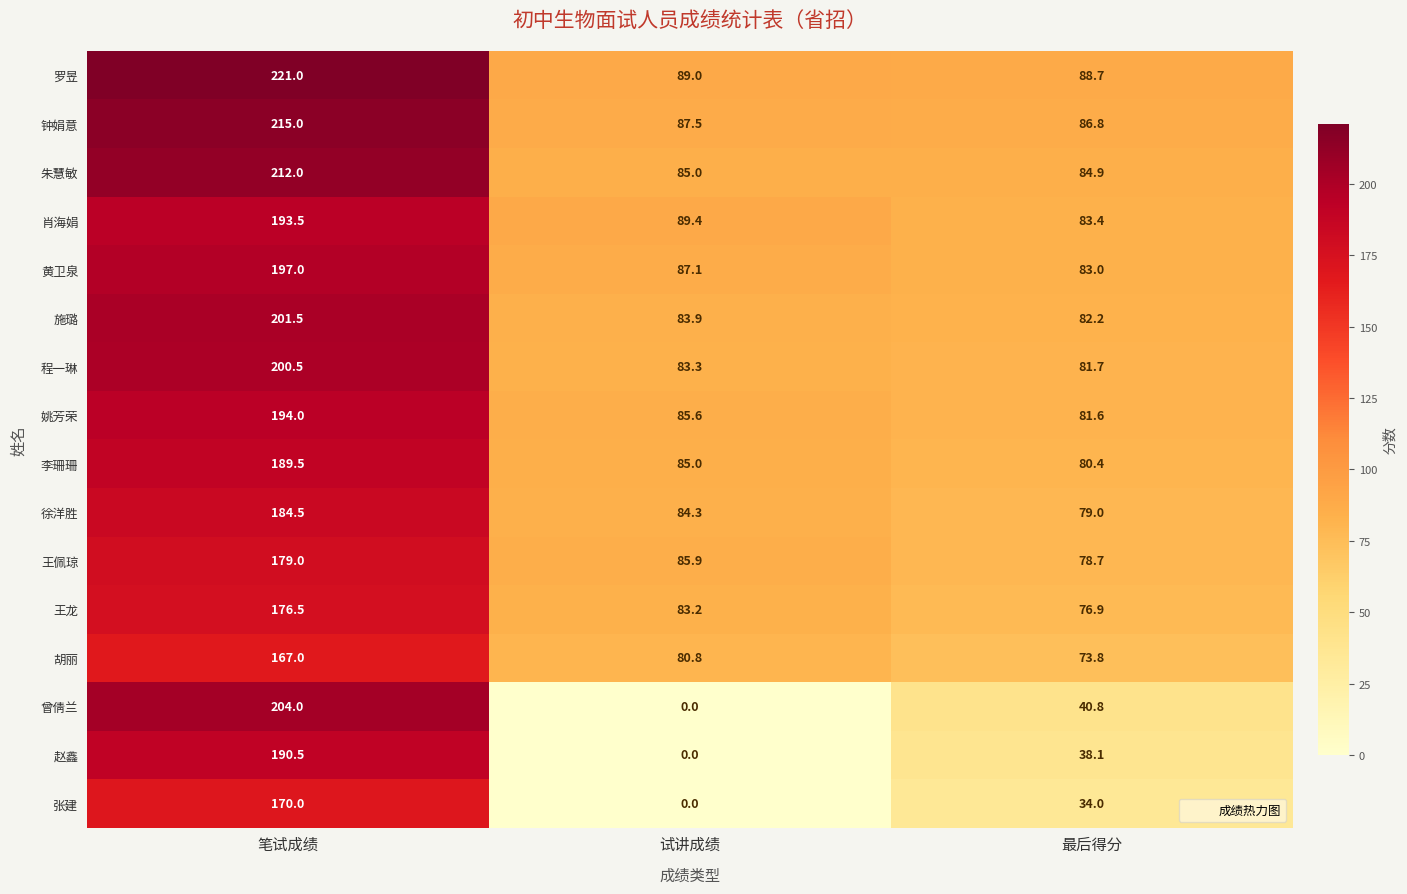

How many categories are shown in the chart?

3